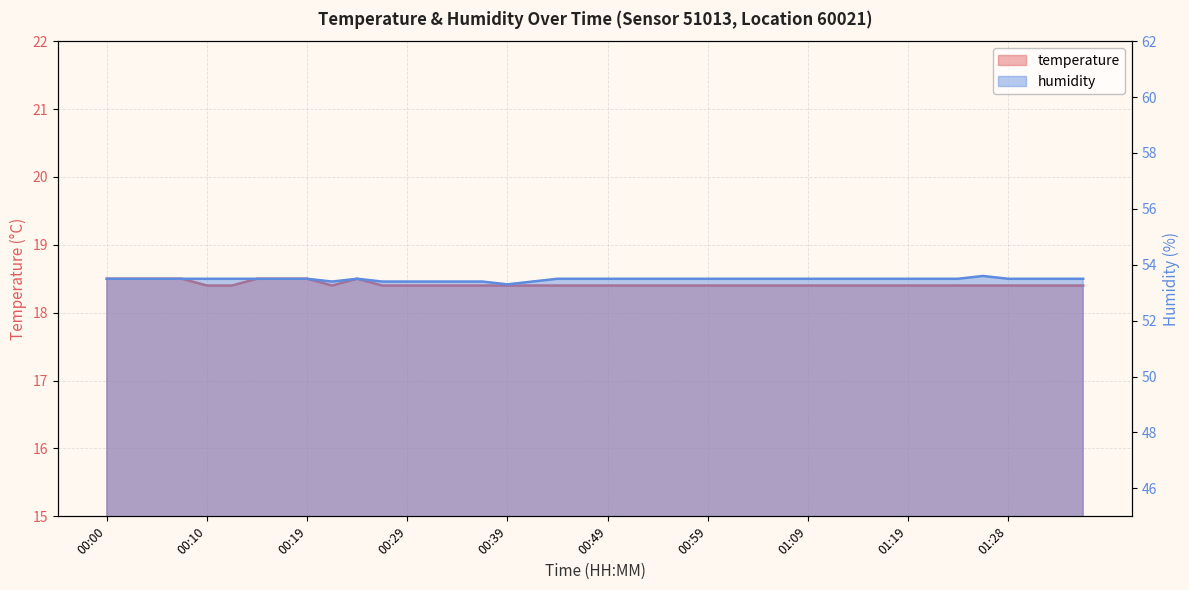

What are all the series names shown in the legend?

temperature, humidity